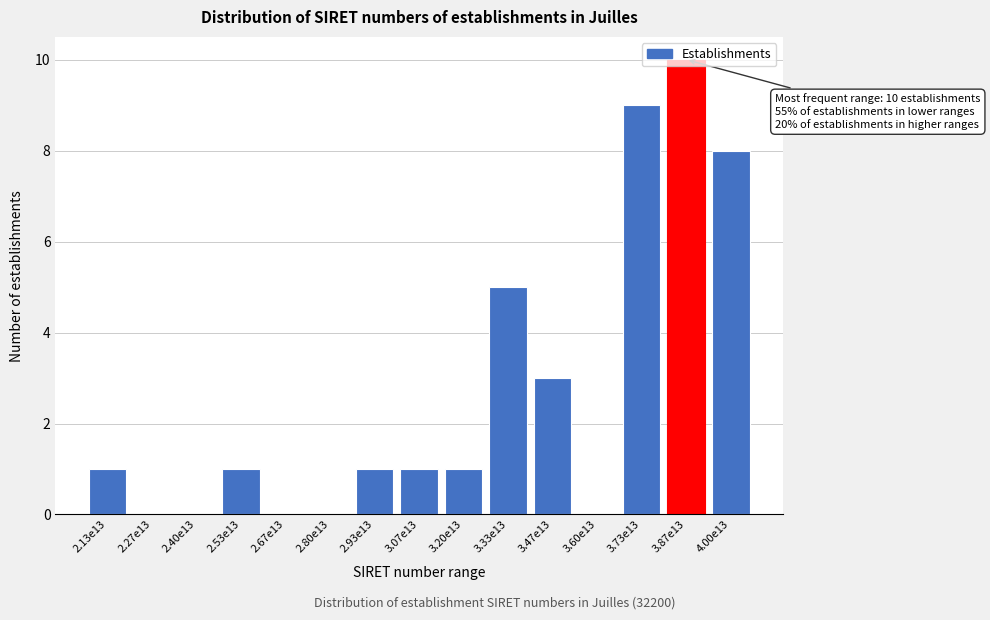

What is the sum of all values?

40